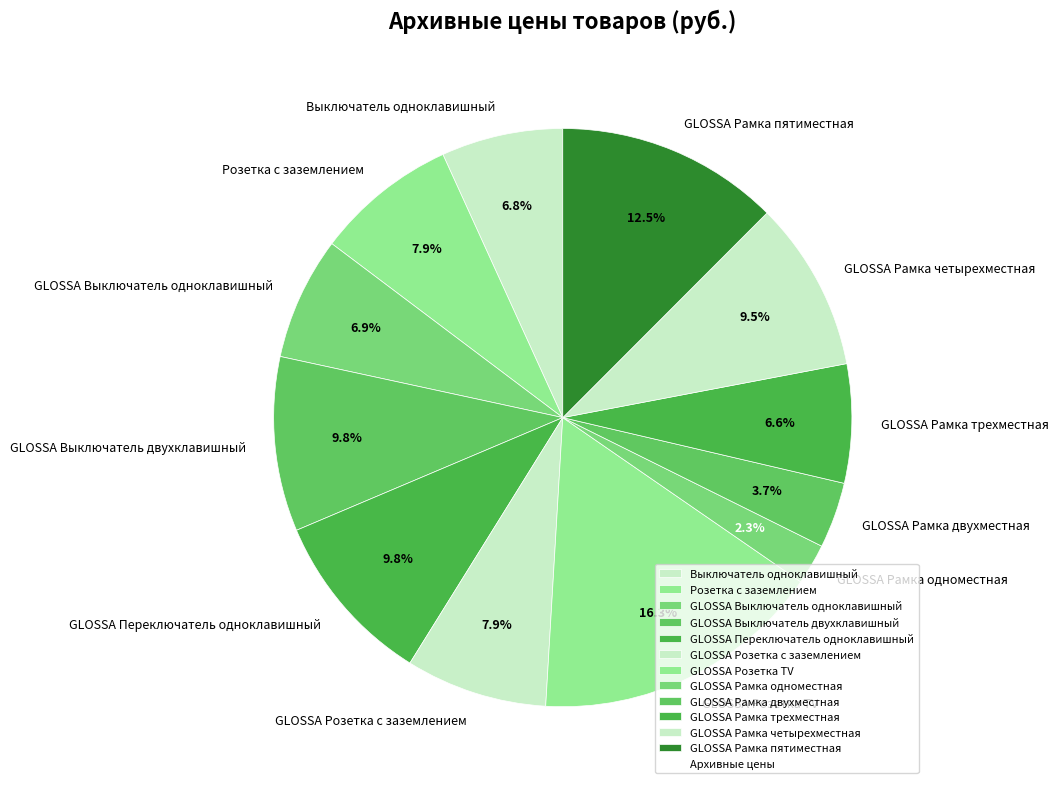

True or false: Выключатель одноклавишный accounts for 21% of the total.

False